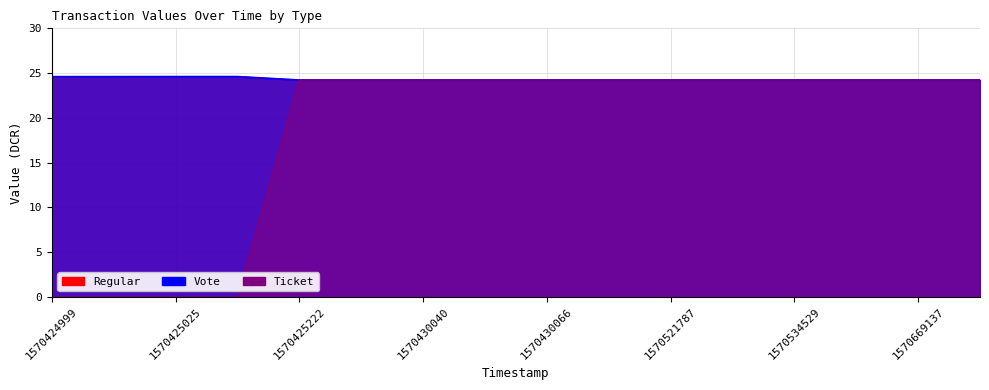

True or false: Regular and Ticket intersect in this chart.

False